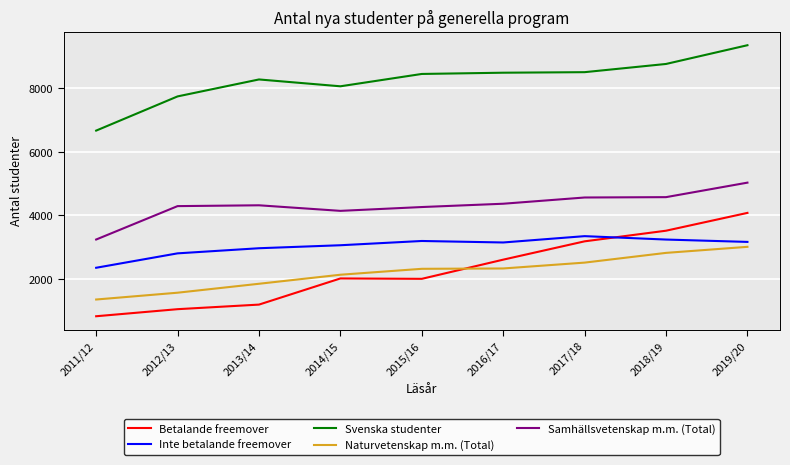

Which series has the widest spread of values?

Betalande freemover